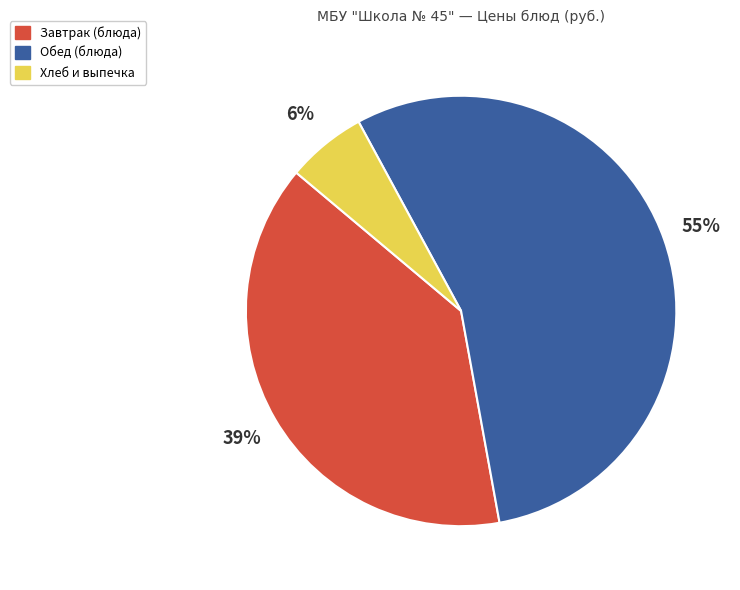

Count the number of slices in the pie.

3